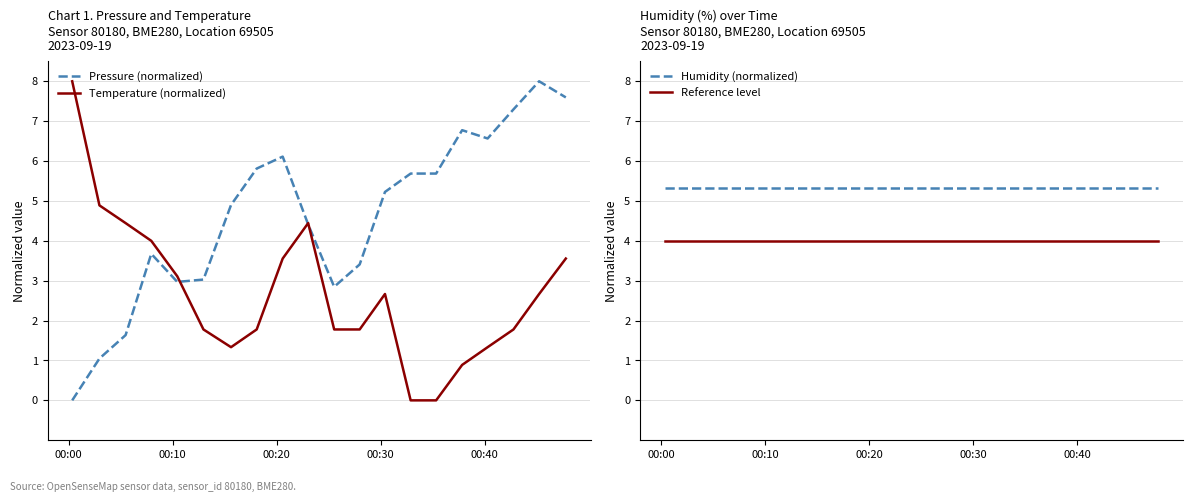

True or false: Reference level and Humidity (normalized) intersect in this chart.

False